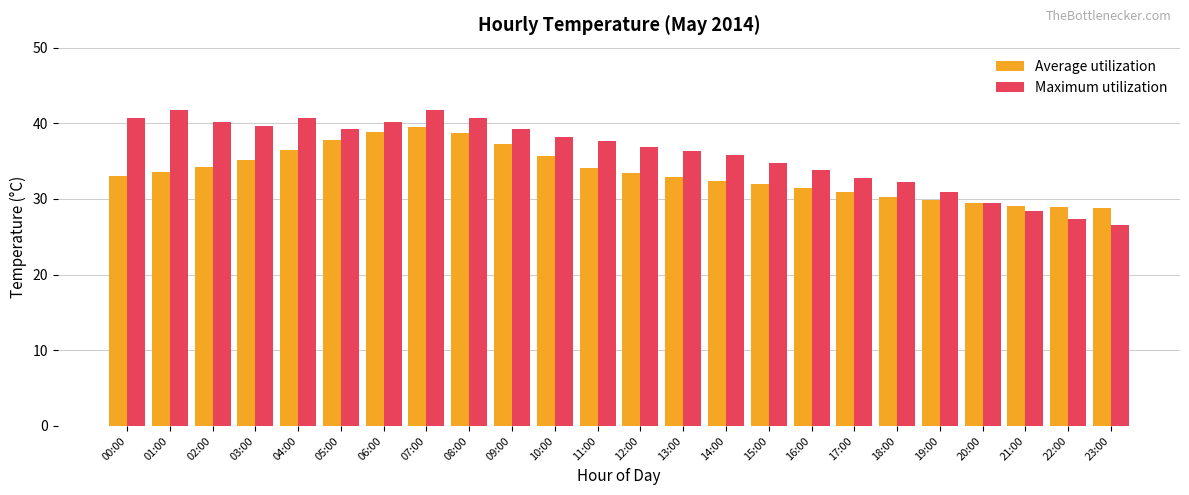

What is the sum of the Average utilization values at 10:00 and 03:00?

70.8